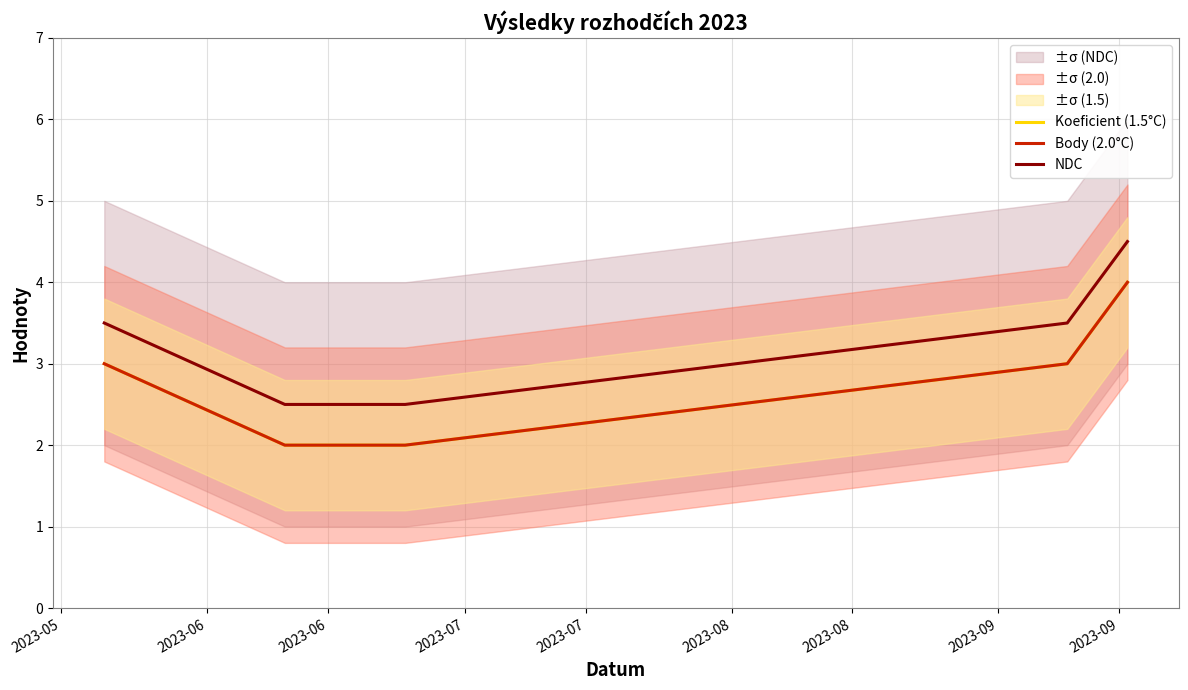

What is the difference between the maximum and minimum values in the NDC series?

2.0